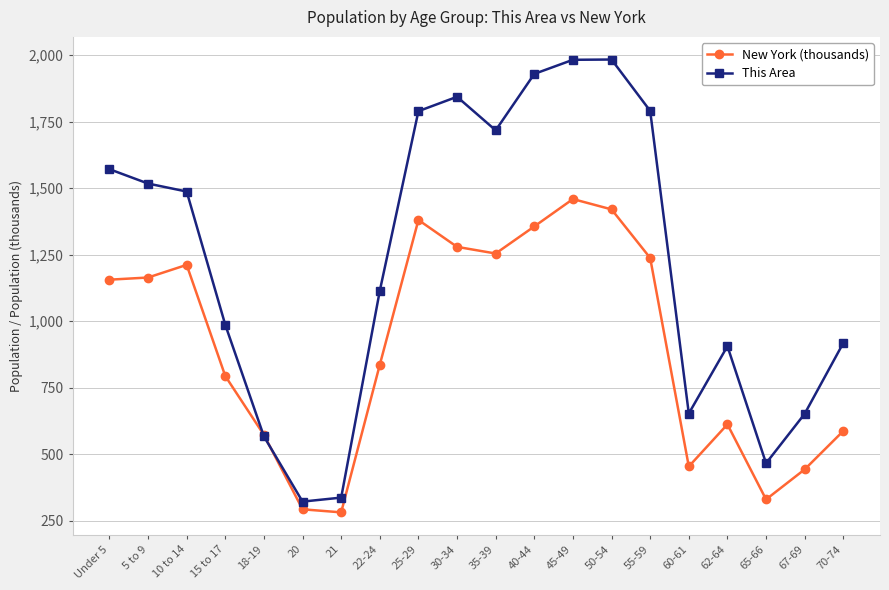

At how many categories does at least one series exceed 1804?

4